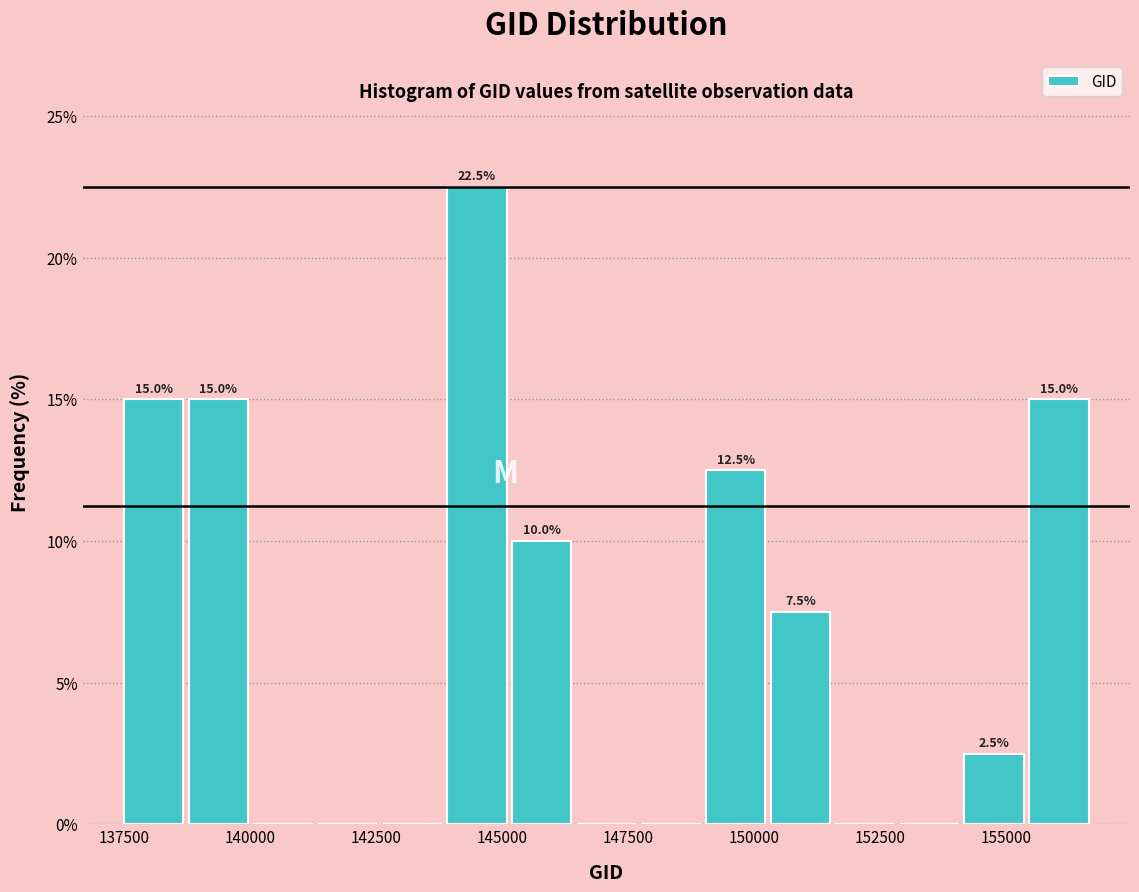

Read against the x-axis, roughly where is the centre of the tallest bar?

144500